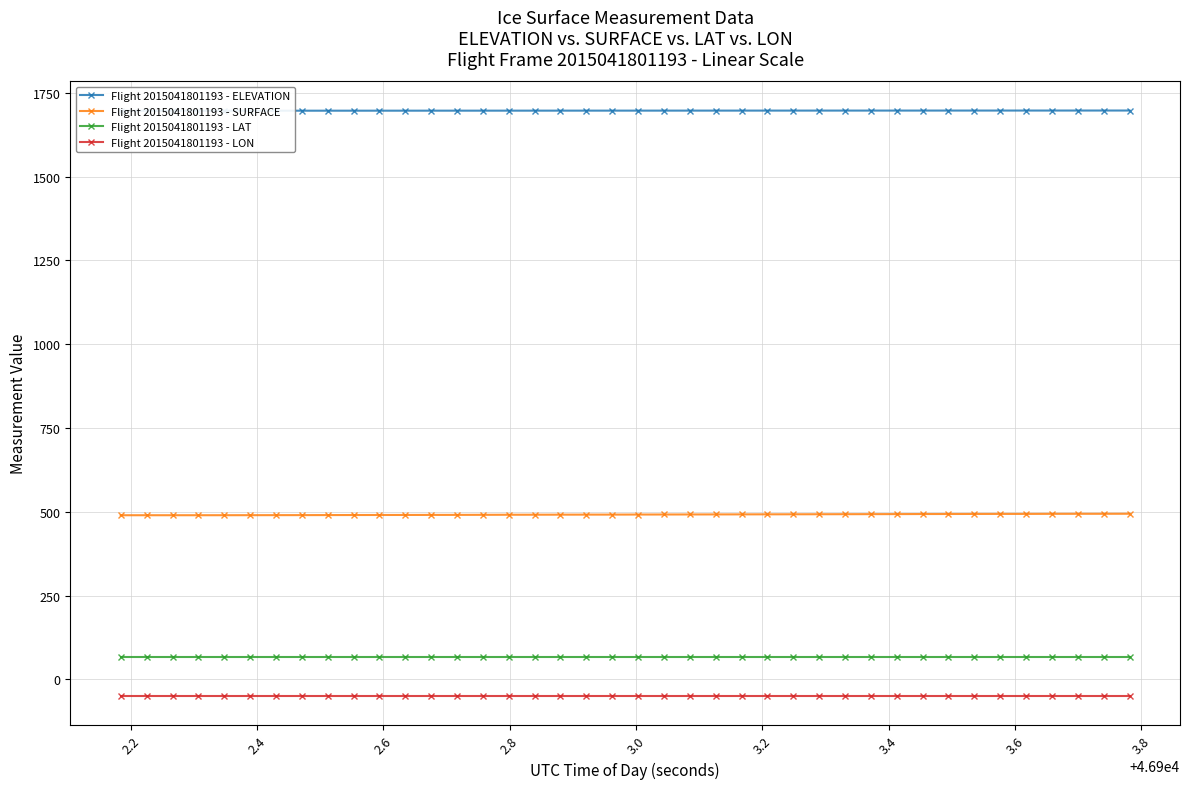

Which series has the largest total across all categories?

Flight 2015041801193 - ELEVATION